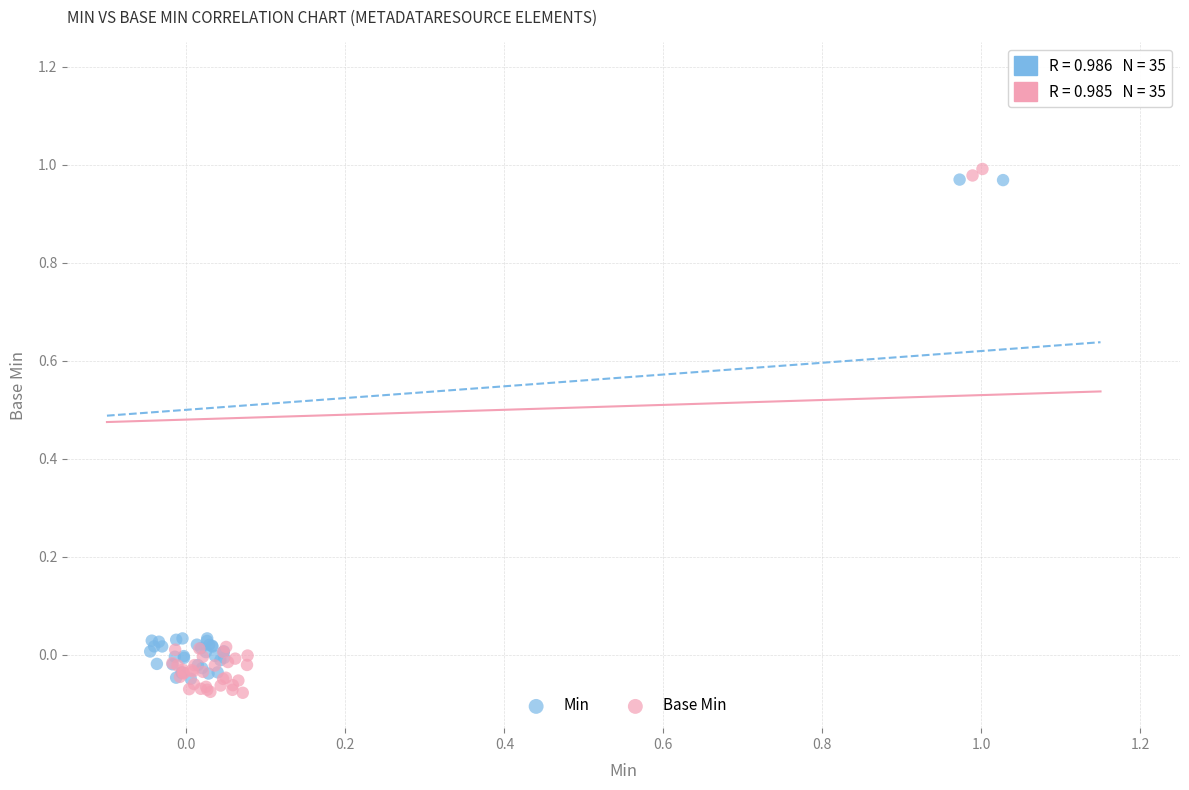

What are all the series names shown in the legend?

Min, Base Min